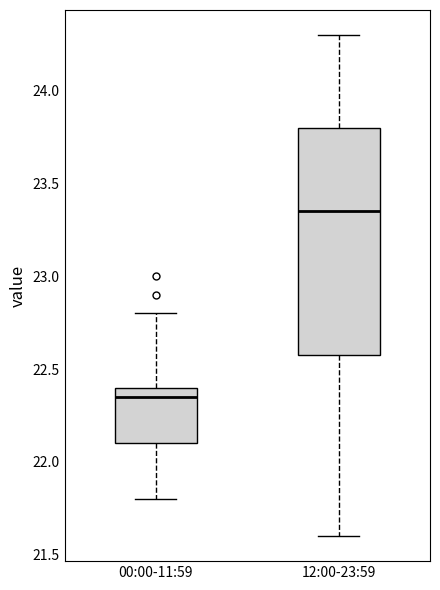

Which box's median line is the highest?

12:00-23:59